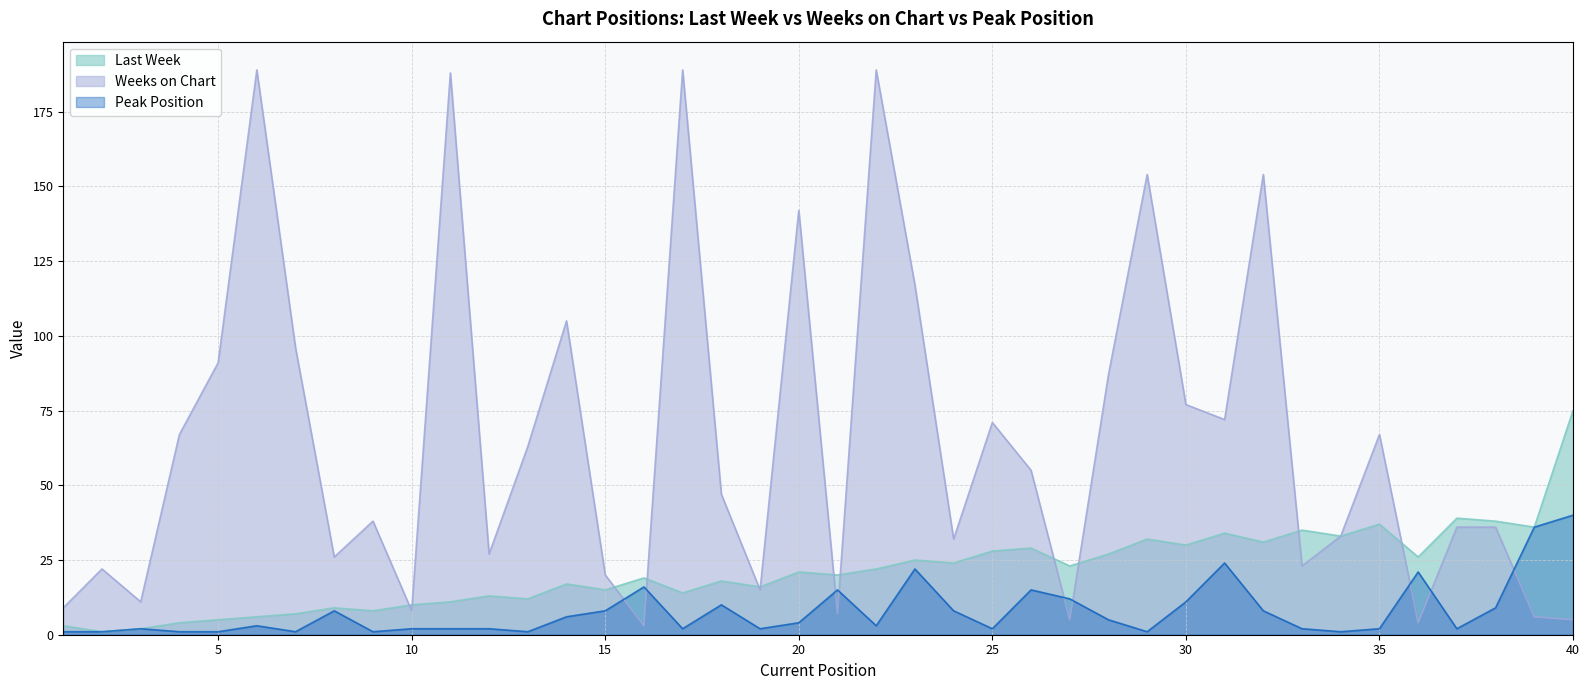

How many values in the Weeks on Chart series exceed 47?

19